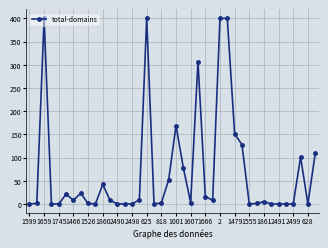

What is the difference between the maximum and second lowest values?

400